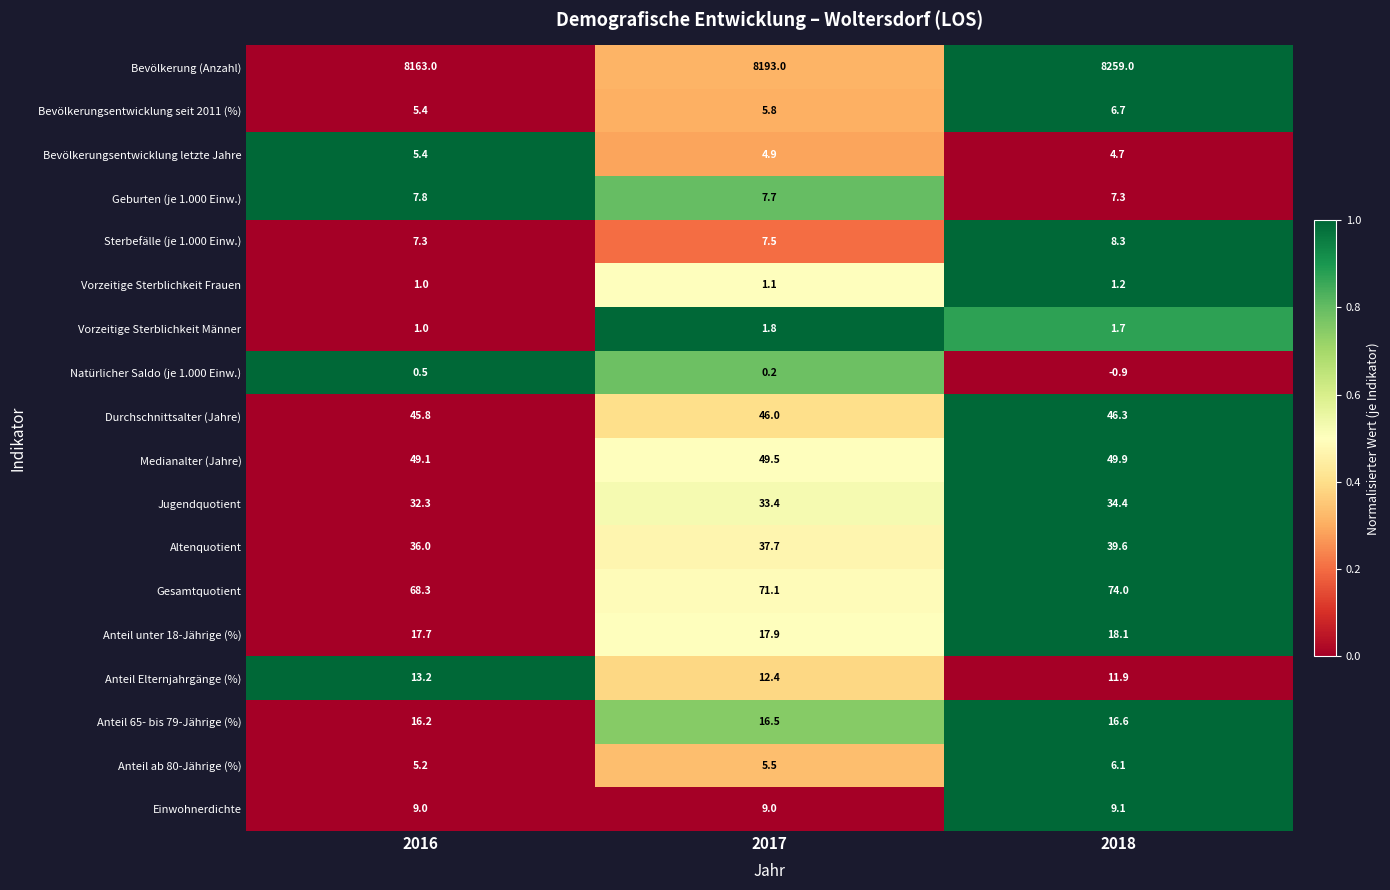

What is the greatest value displayed?

8259.0